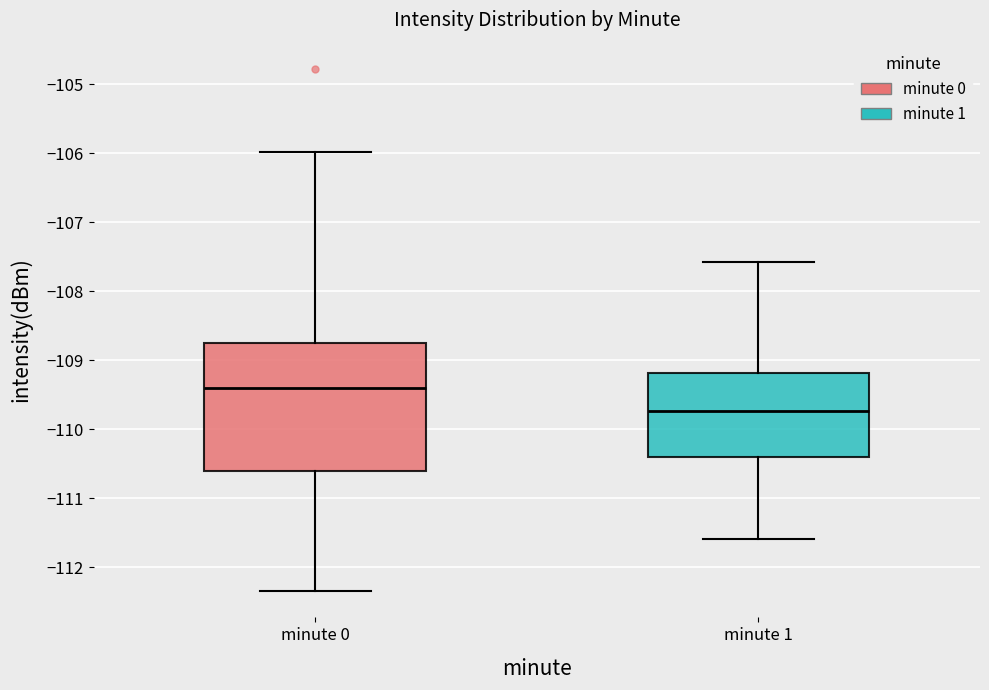

Which box is the tallest, from its lower edge to its upper edge?

minute 0